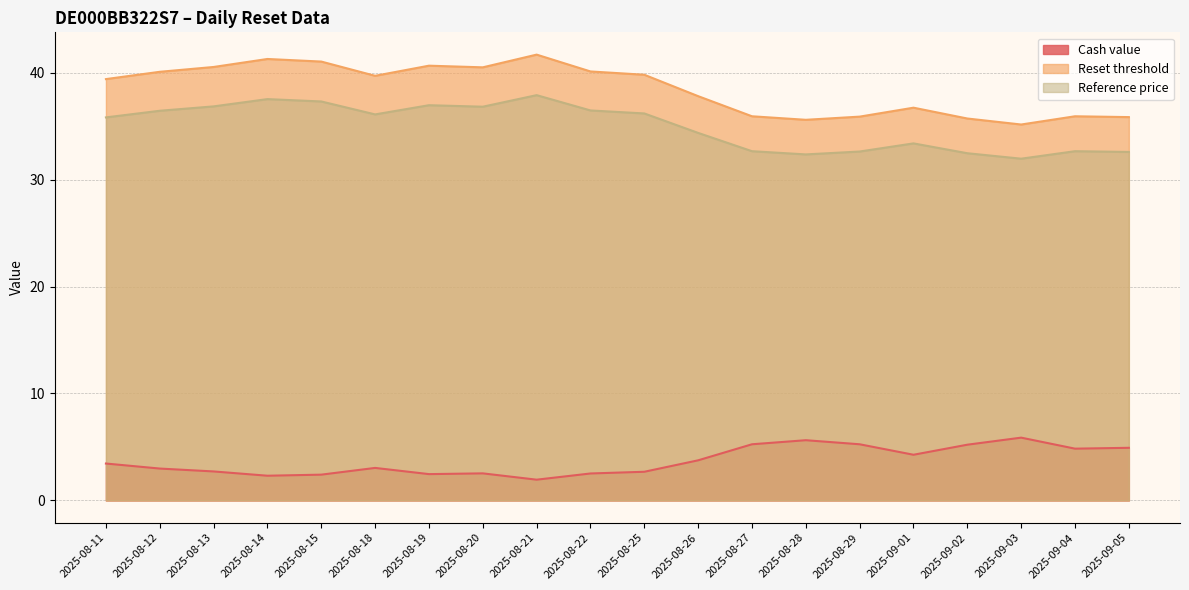

Which series has the largest total across all categories?

Reset threshold